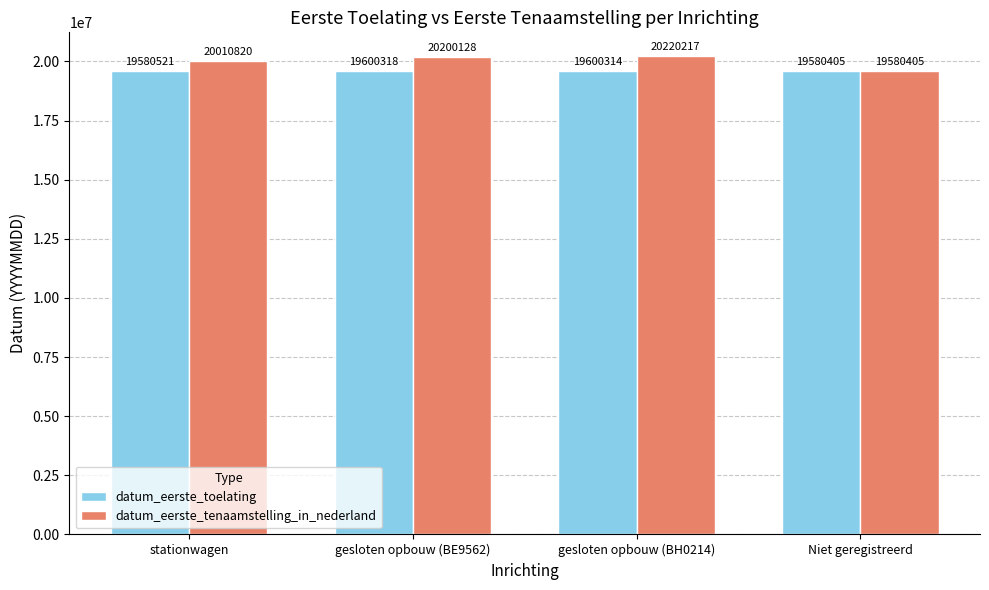

Which series has the widest spread of values?

datum_eerste_tenaamstelling_in_nederland